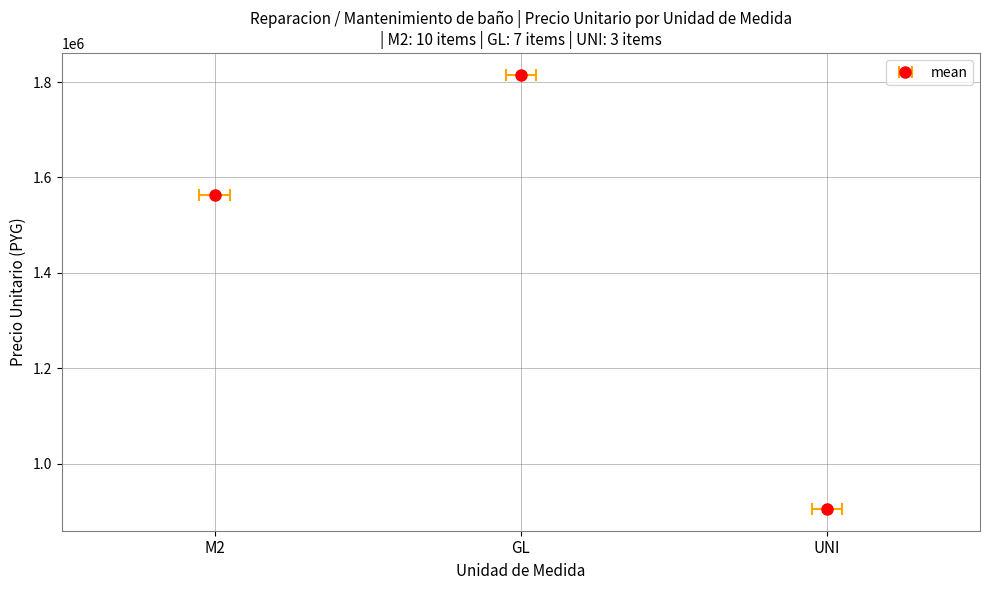

Count the number of data series in this chart.

1